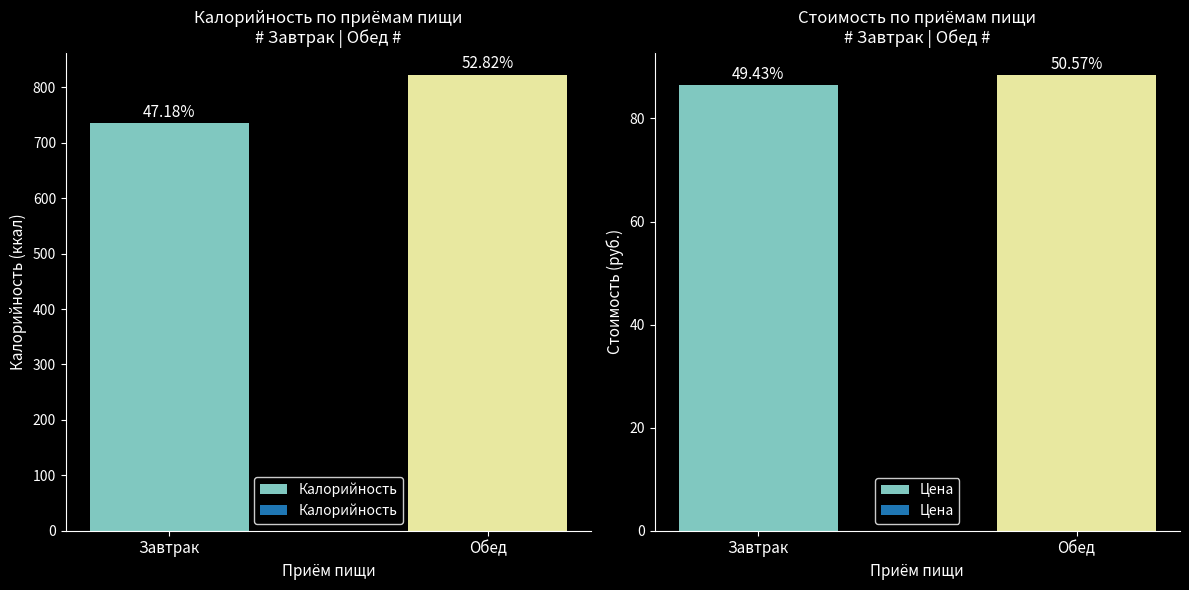

How many data points in Калорийность are less than 823?

1